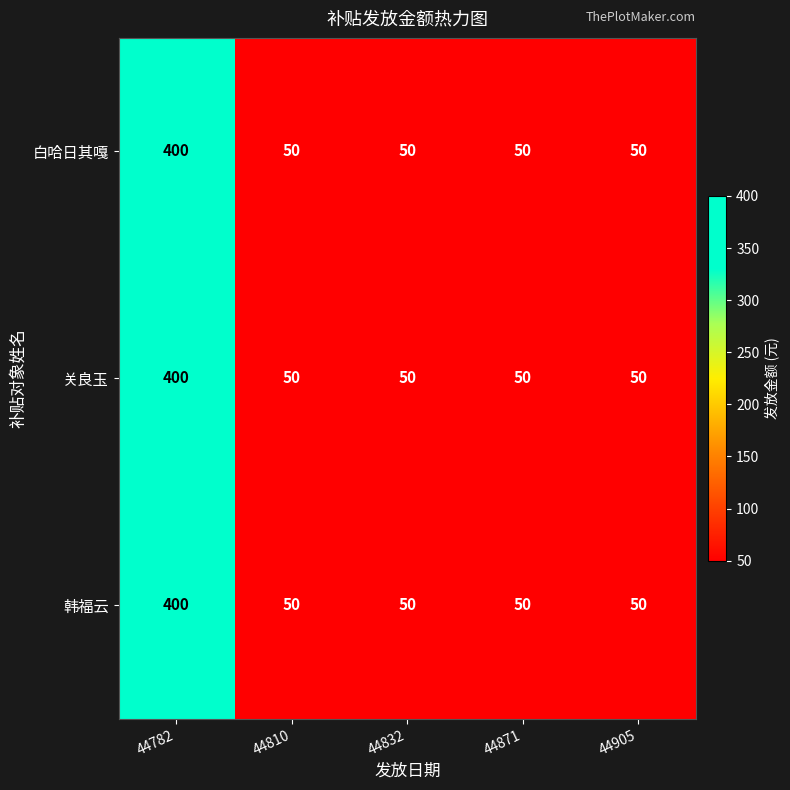

What is the approximate value of 关良玉 at 44871?

50